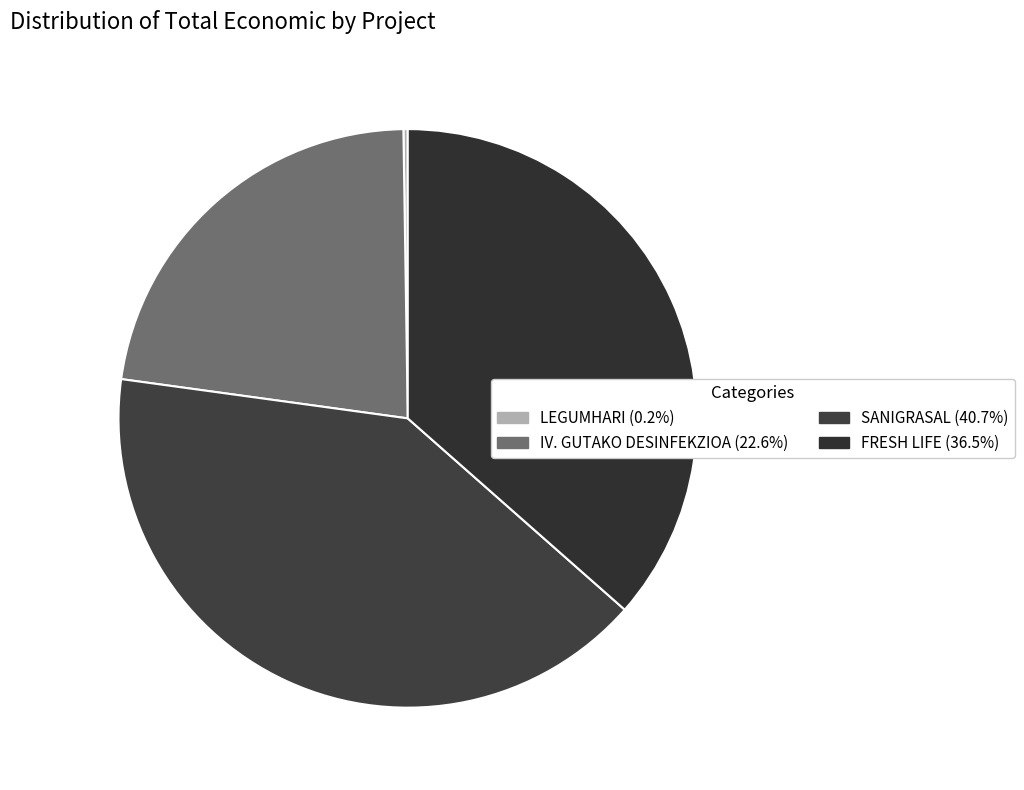

Is LEGUMHARI the majority of the pie?

No